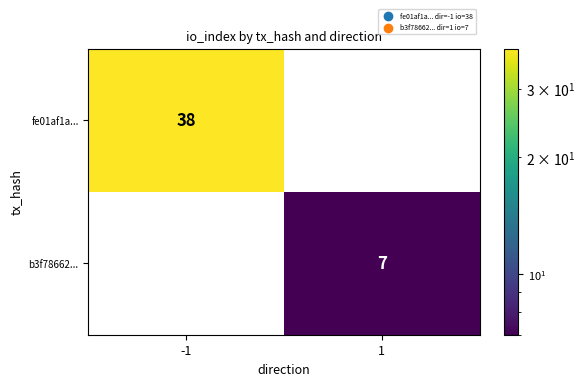

Rank the series by their maximum value, from lowest to highest.

b3f78662..., fe01af1a...